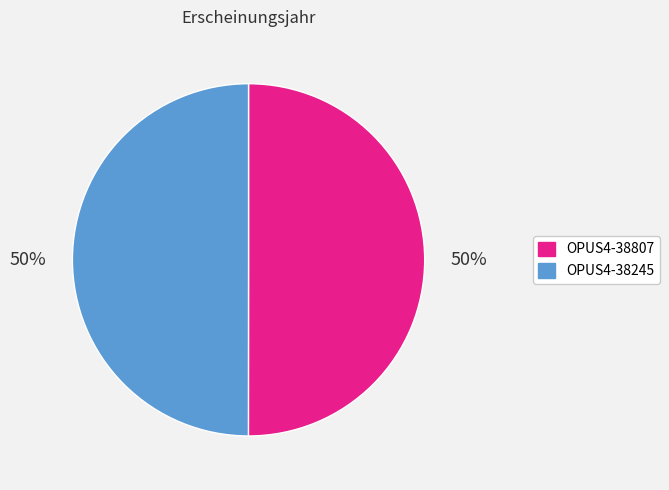

To the nearest percent, what is the combined percentage of OPUS4-38807 and OPUS4-38245?

100%